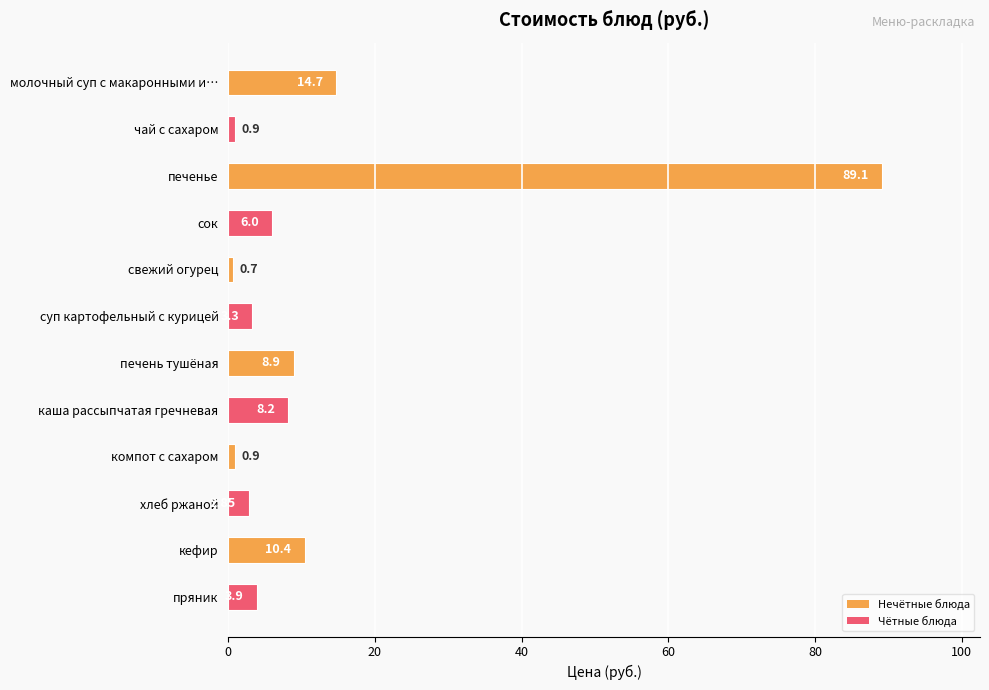

What is the difference between the second highest and minimum values?

14.0